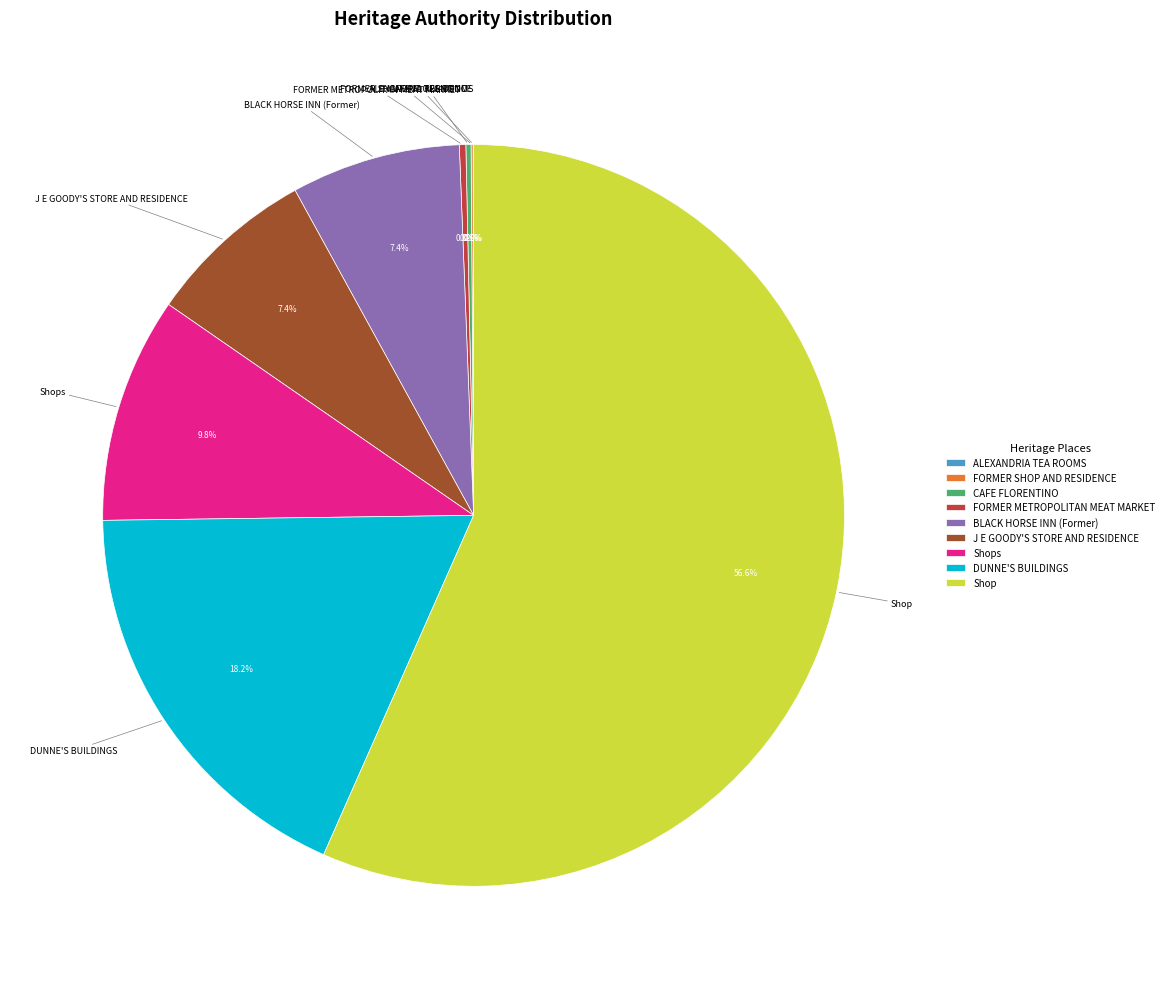

True or false: J E GOODY'S STORE AND RESIDENCE accounts for 1% of the total.

False